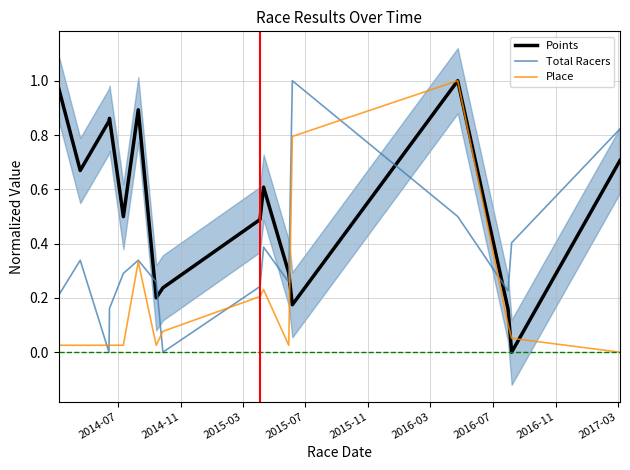

How many times do Points and Total Racers cross each other?

5